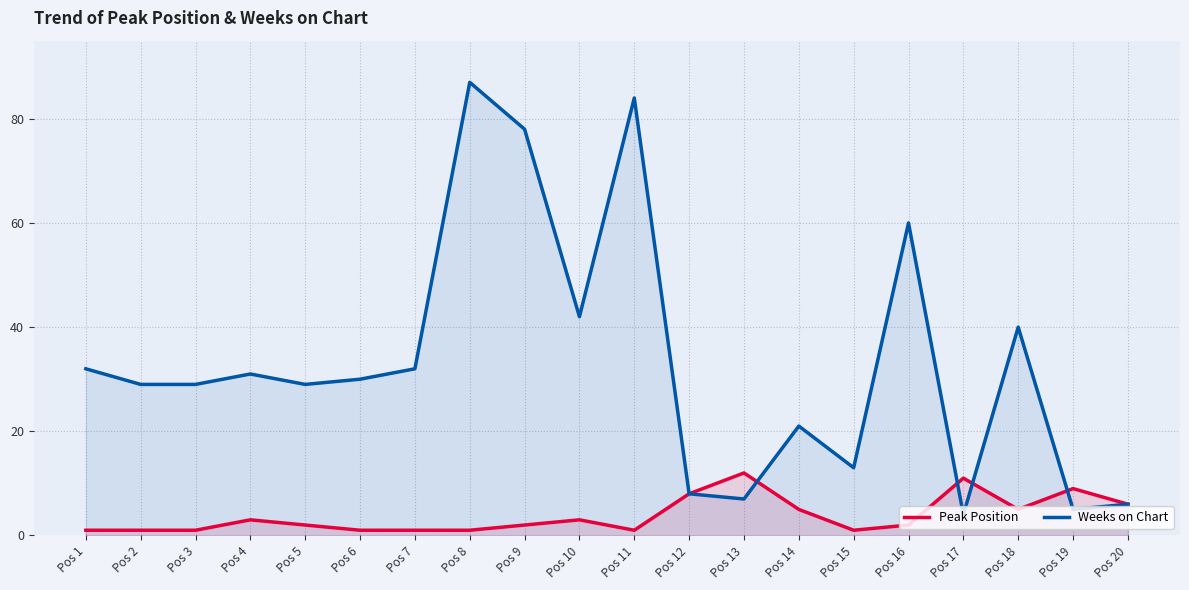

How many values in the Peak Position series exceed 2?

9